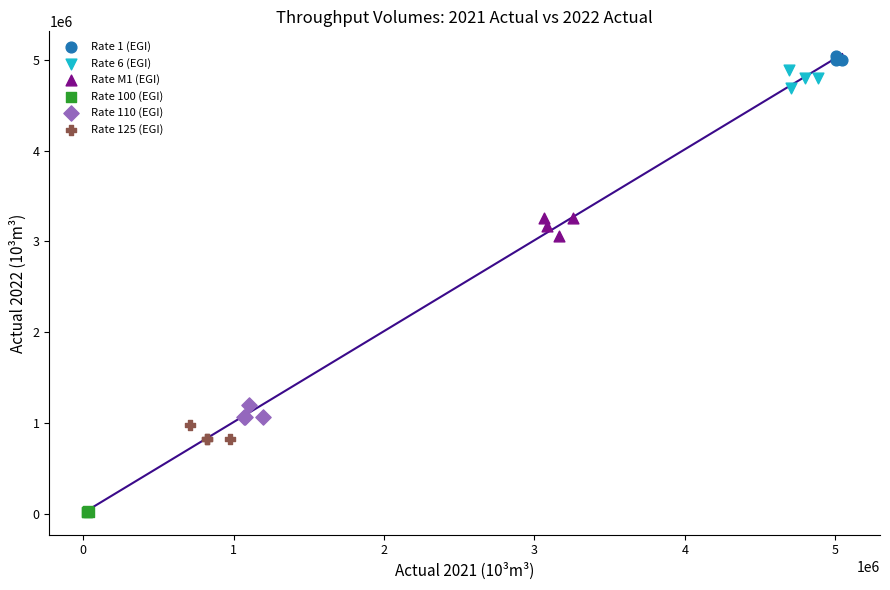

Which series contains the lowest Y value?

Rate 100 (EGI)